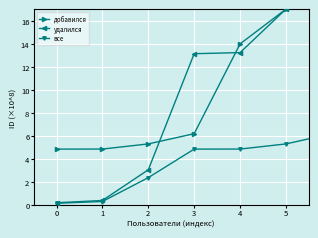

What is the highest value of the добавился series?

17.0